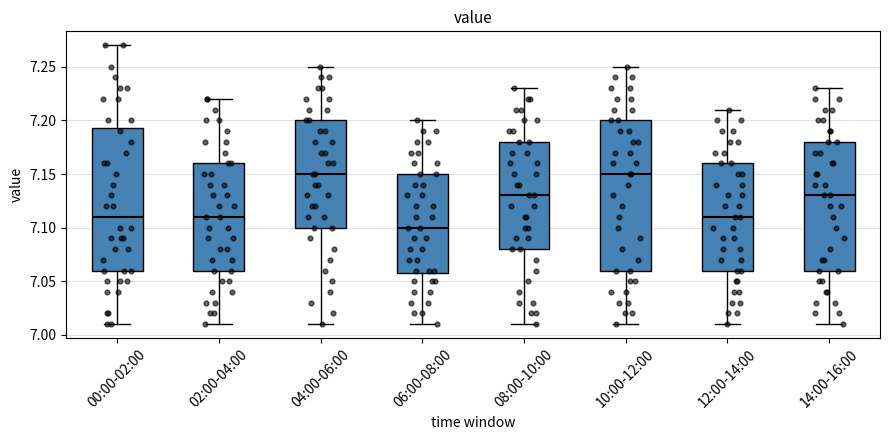

Where is the lower edge of the box for 12:00-14:00 on the y-axis? The values are not printed on the chart, so give them approximately, as read against the axis.

7.060